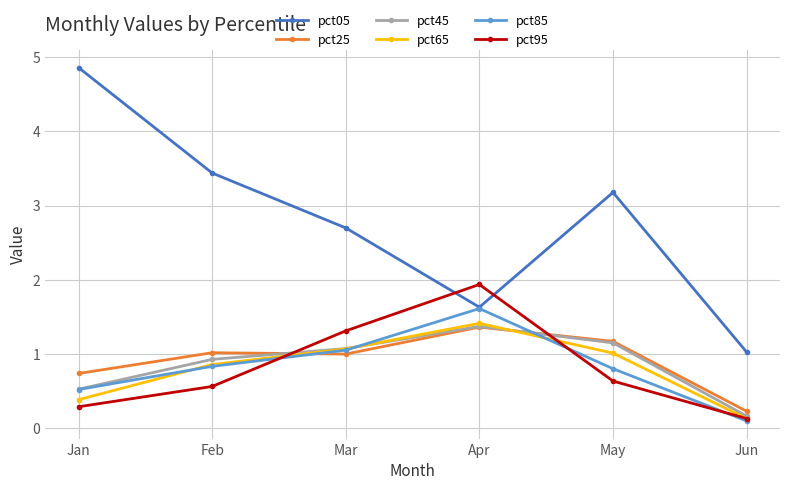

How many interior local peaks does the pct85 series have?

1